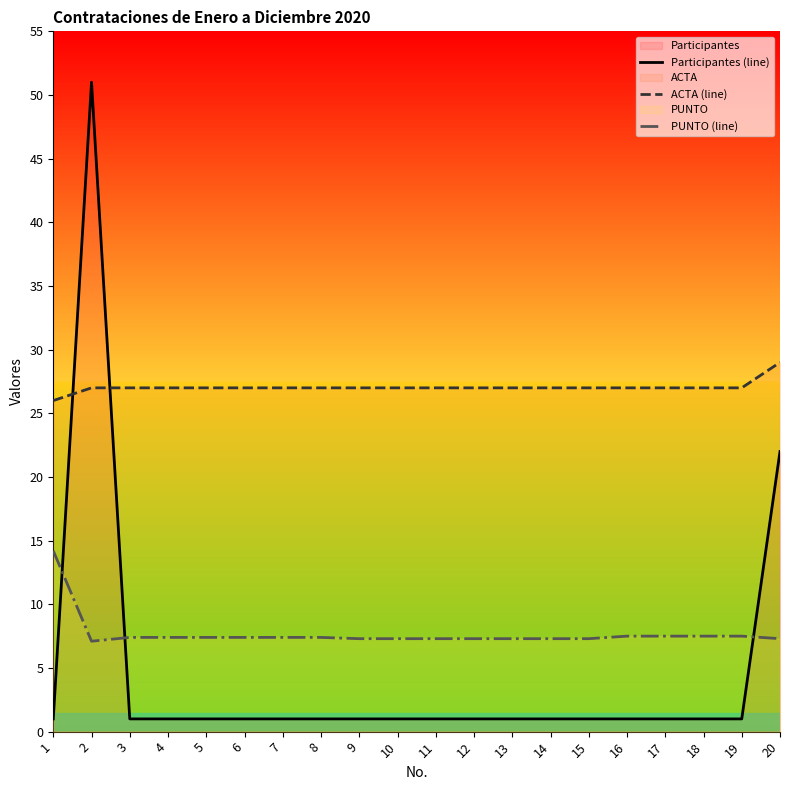

Read the PUNTO (line) value at 15.

7.3